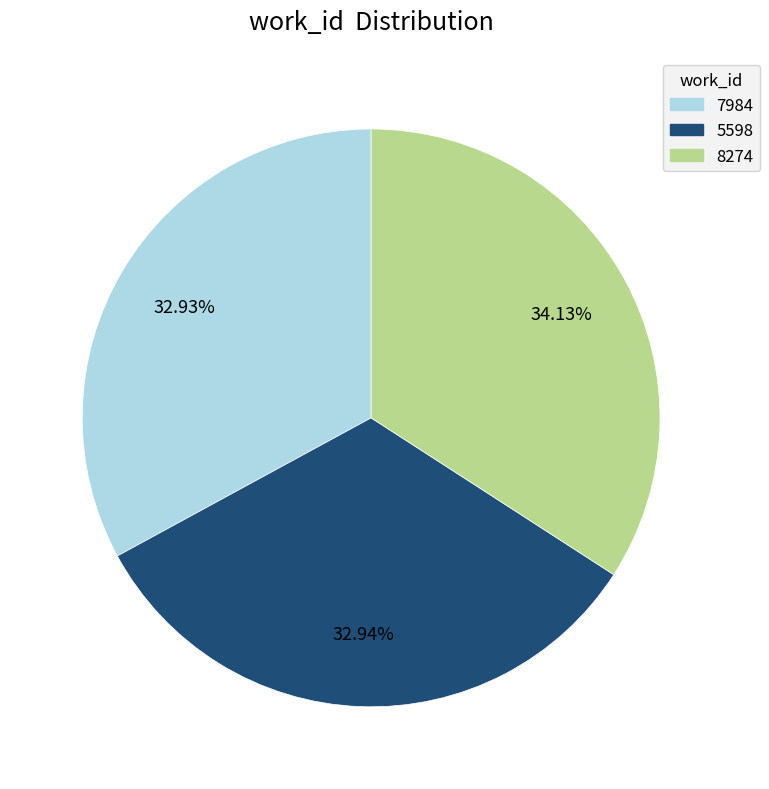

How much of the chart is everything except 8274?

65.9%